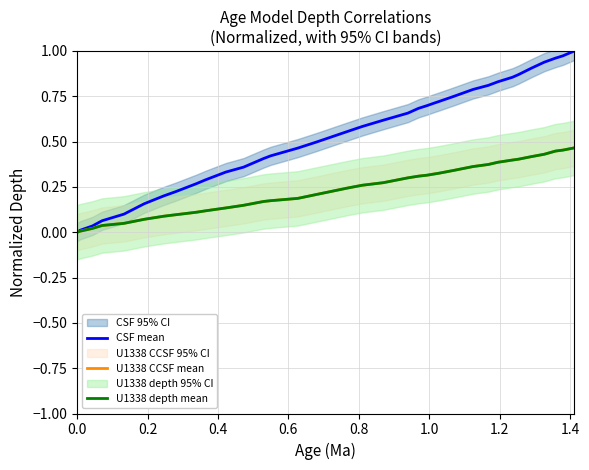

True or false: U1338 CCSF mean and U1338 depth mean cross at least once.

False